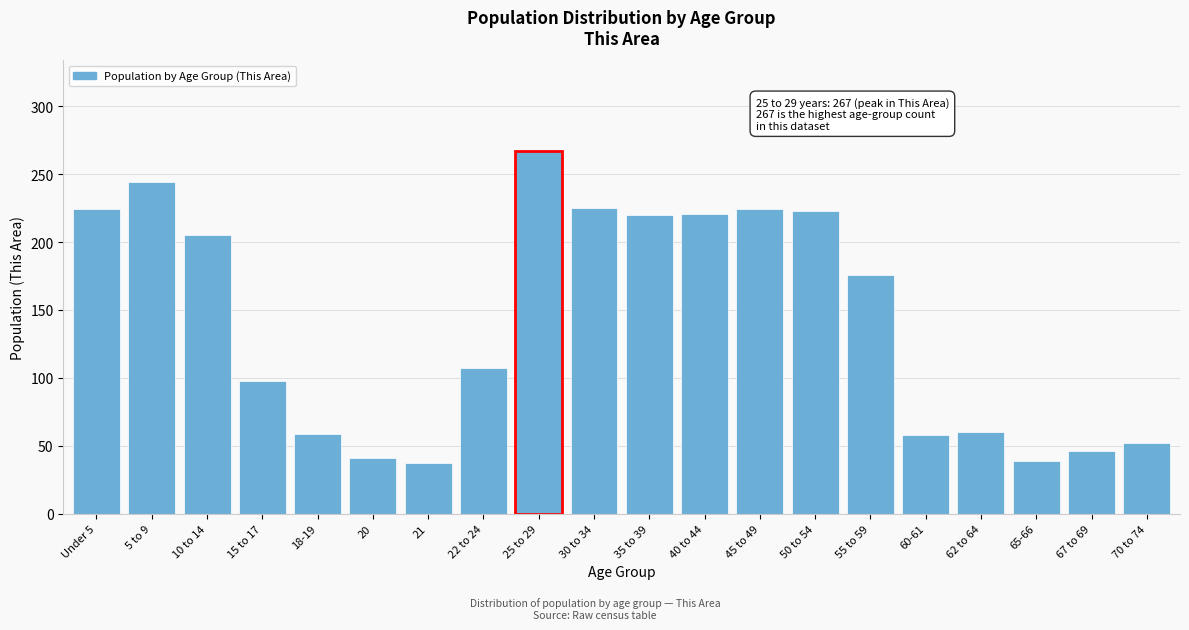

The value at 62 to 64 is 97. True or false?

False